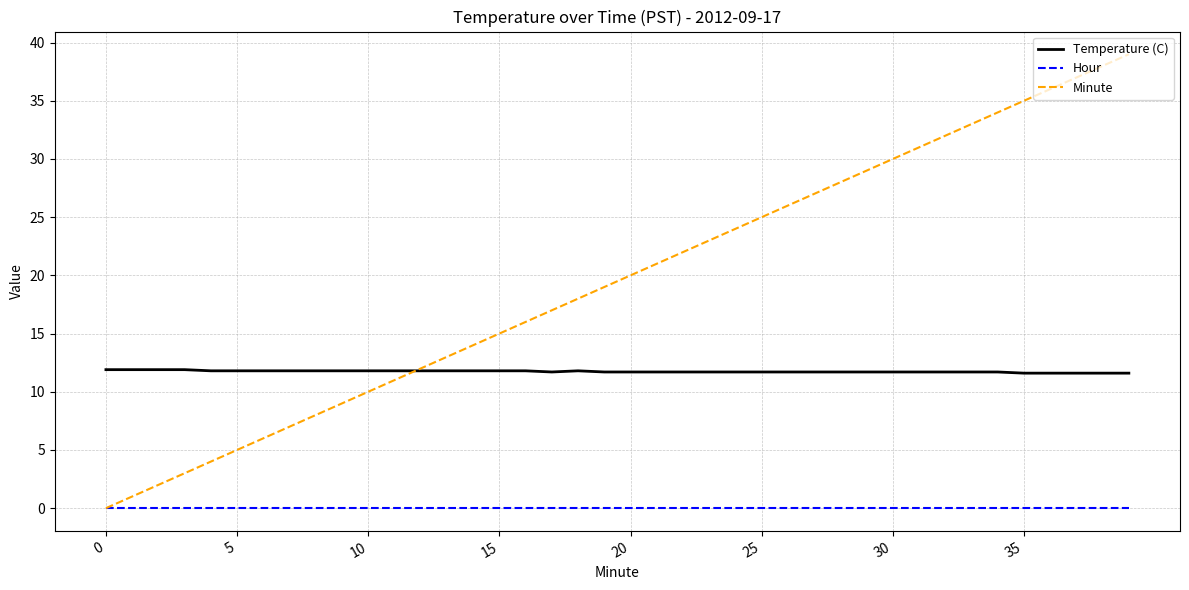

True or false: Hour and Temperature (C) cross at least once.

False